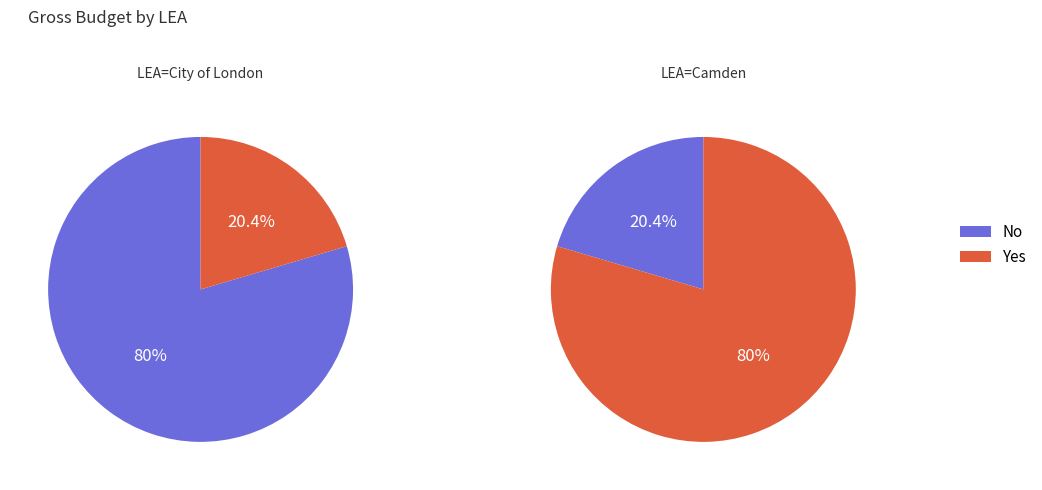

Is it true that City of London is 99% of the pie?

False